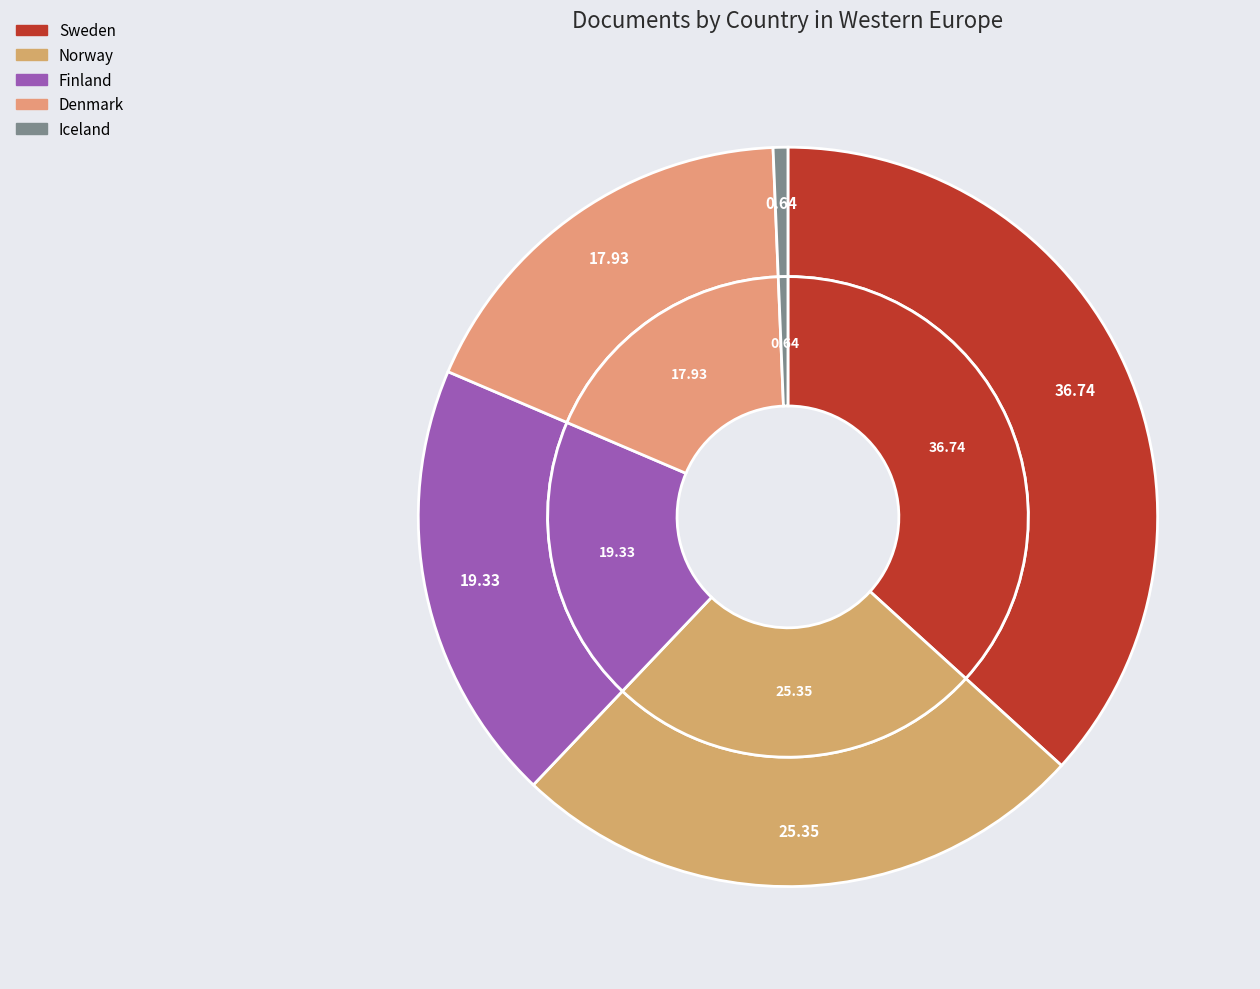

How many segments does this pie chart have?

5